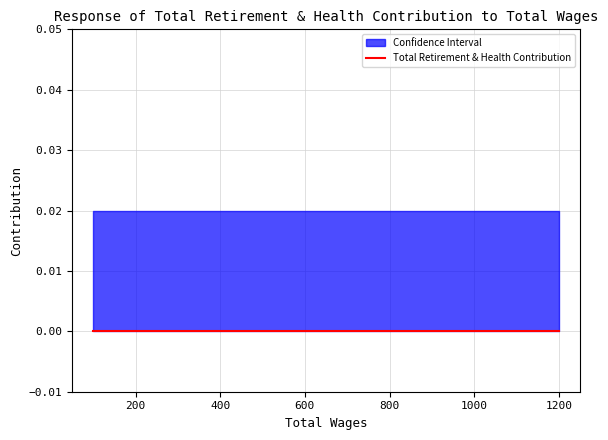

Does the chart display data point markers on the line(s)?

No